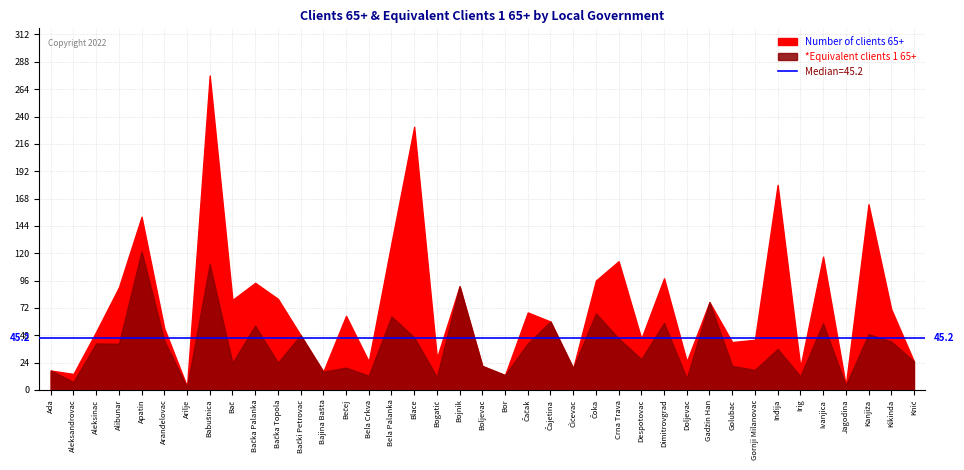

What position from the right is Bojnik?

21